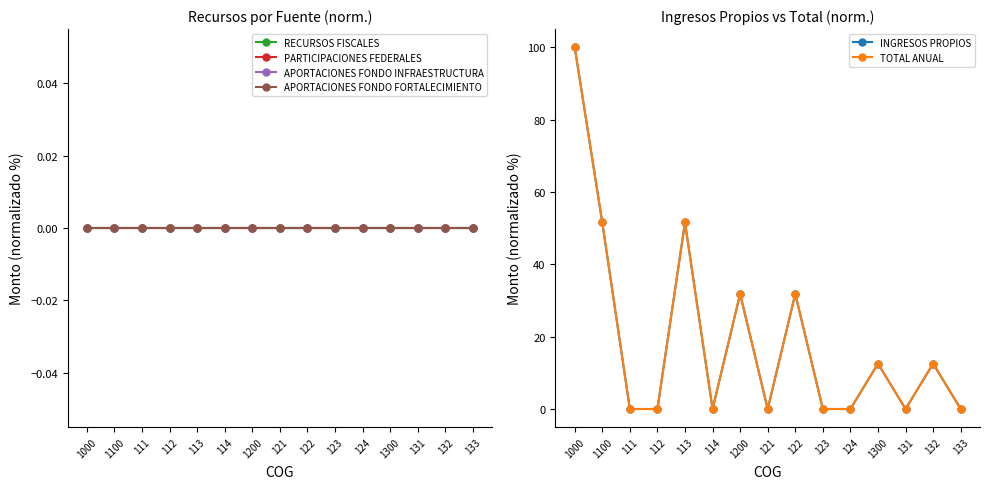

Which category has the lowest value in the INGRESOS PROPIOS series?

111